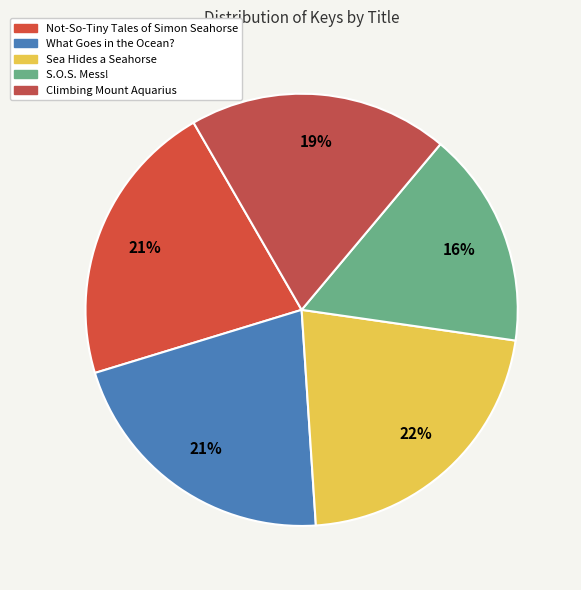

Rank the categories by value from highest to lowest.

Sea Hides a Seahorse, Not-So-Tiny Tales of Simon Seahorse, What Goes in the Ocean?, Climbing Mount Aquarius, S.O.S. Mess!